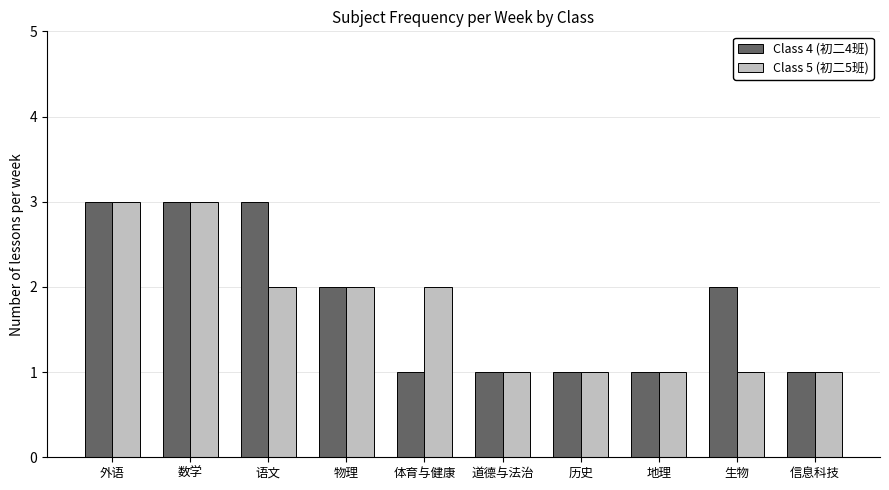

What is the spread (max minus min) of values at 语文?

1